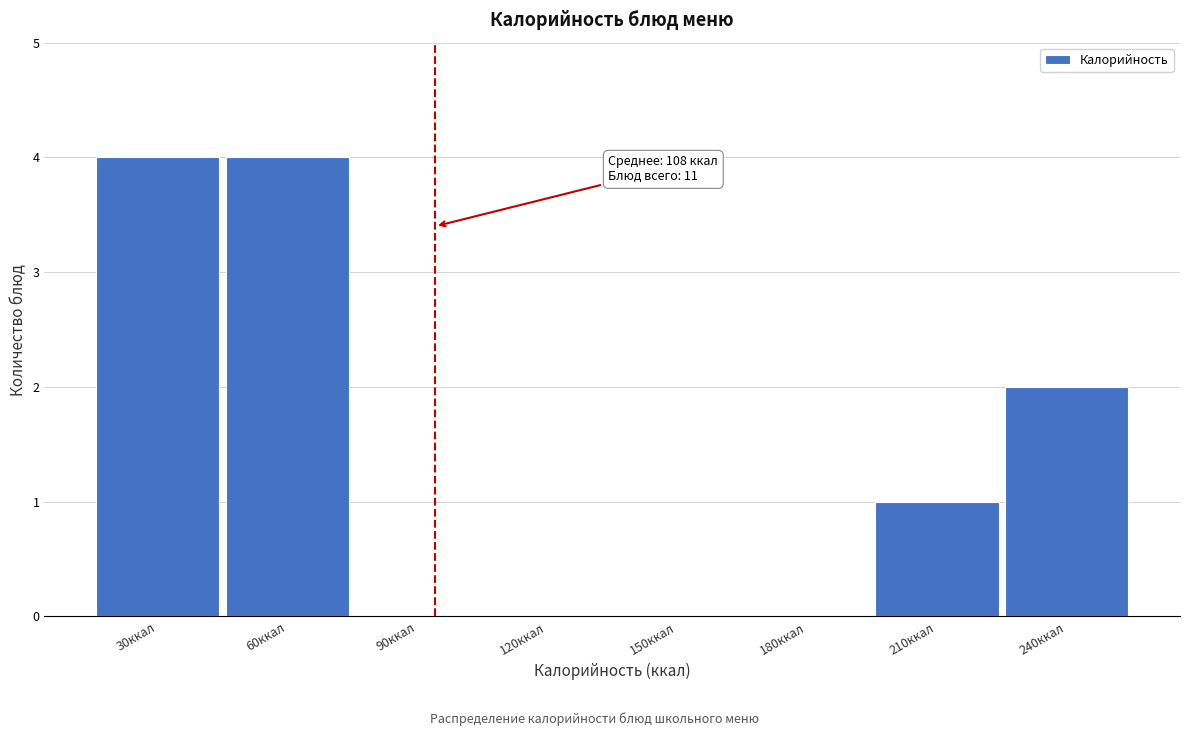

Reading left to right, extract all data points from this chart.

30ккал=4	60ккал=4	90ккал=0	120ккал=0	150ккал=0	180ккал=0	210ккал=1	240ккал=2